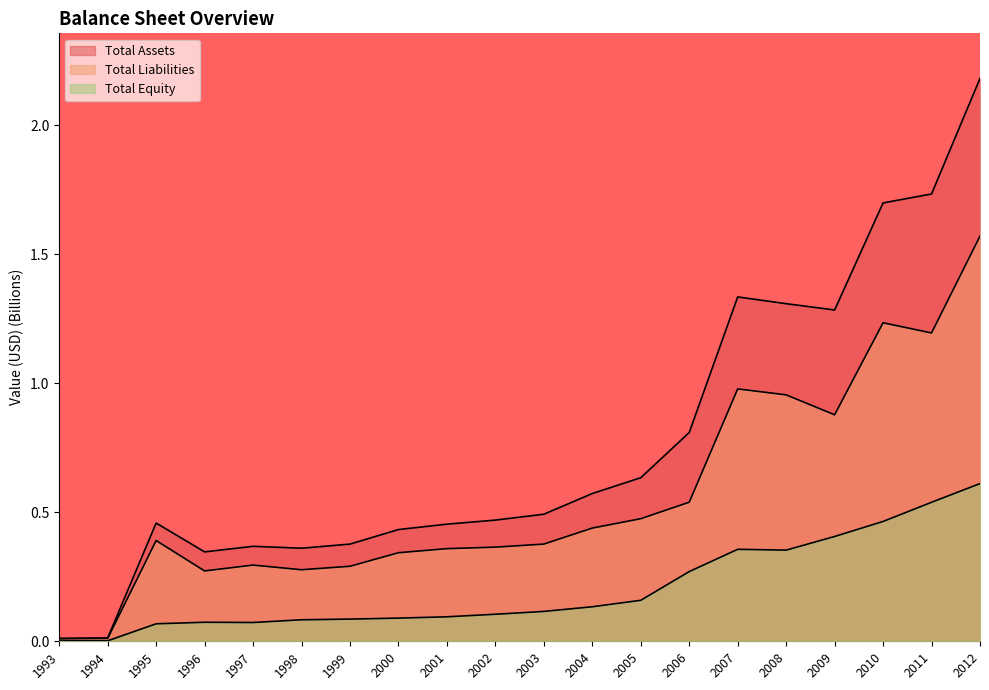

Where is Total Liabilities nearest to the value 0?

1993